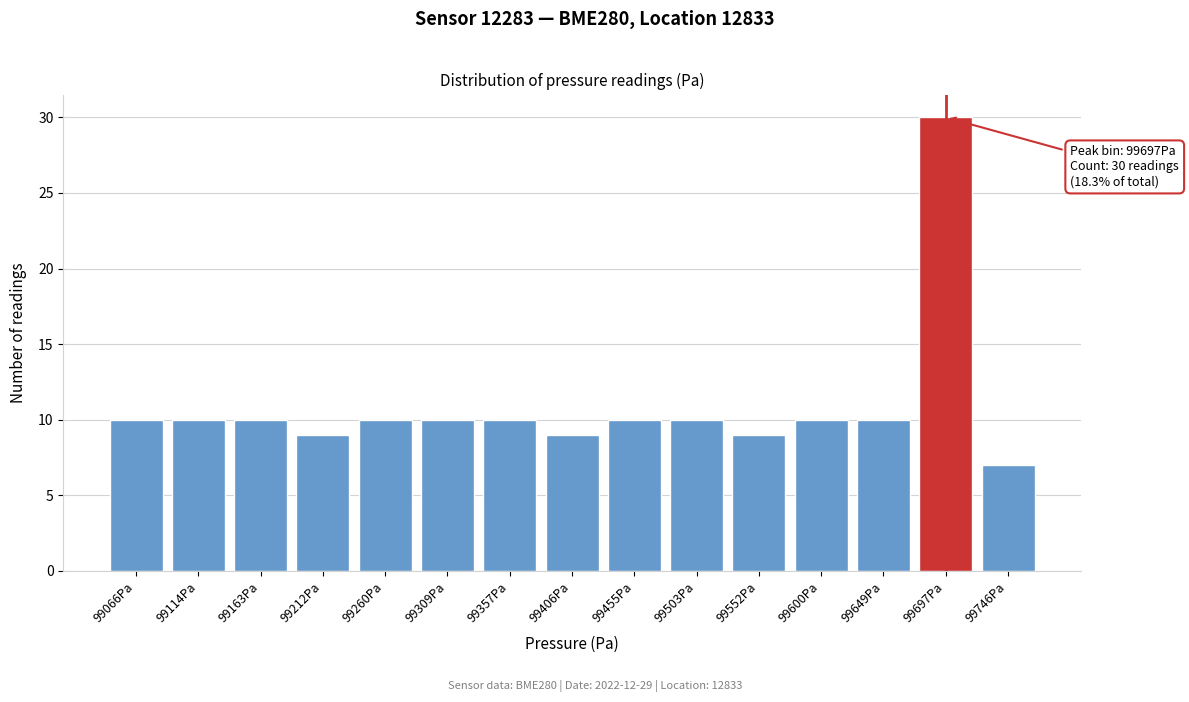

Reading right to left, list all the values displayed in this chart.

7	30	10	10	9	10	10	9	10	10	10	9	10	10	10